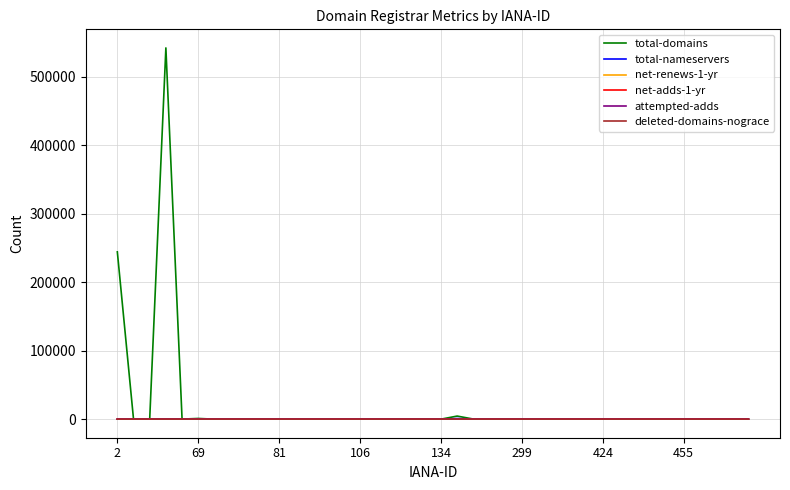

Which series has the largest range (max minus min)?

total-domains